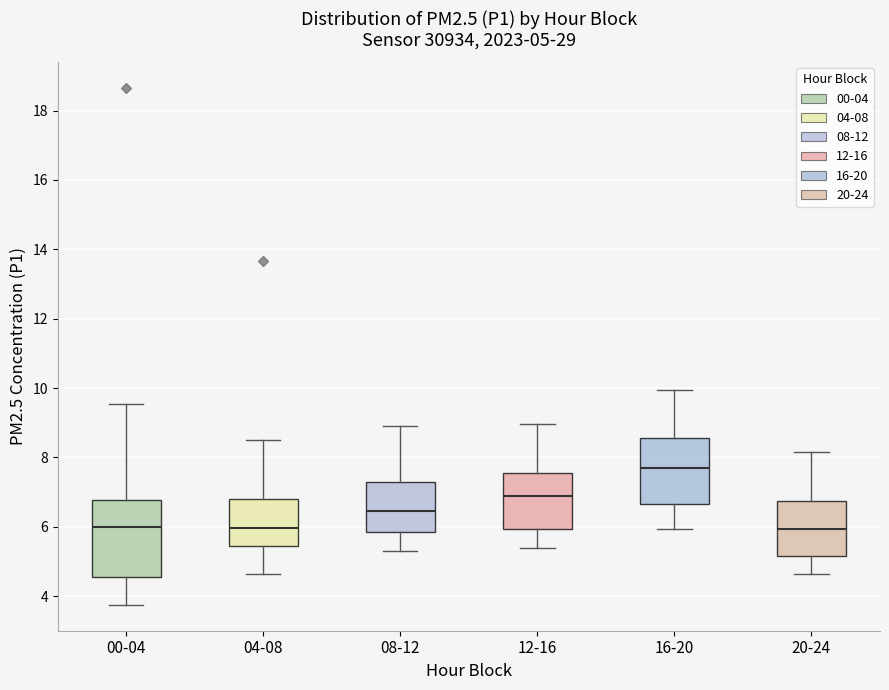

Which box is the tallest, from its lower edge to its upper edge?

00-04